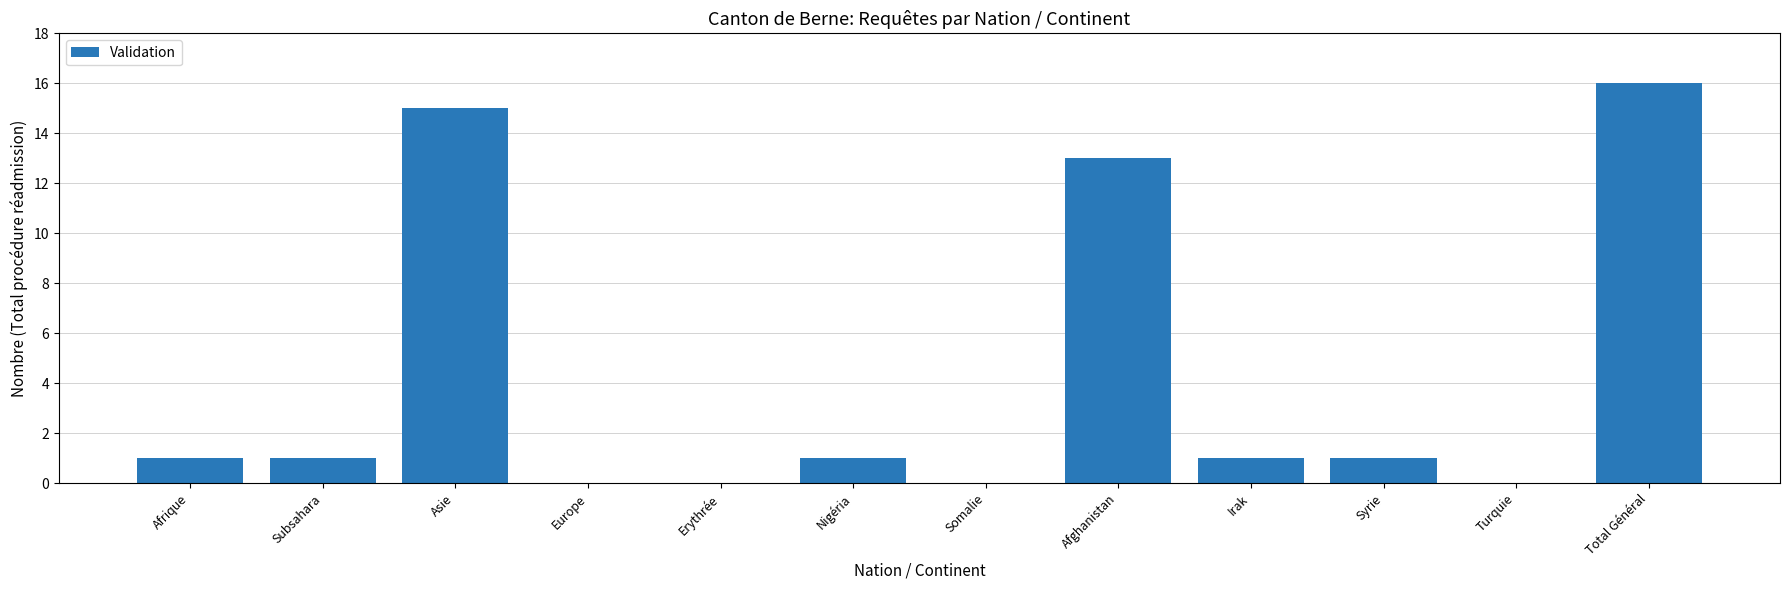

True or false: the data shows 6 at Turquie.

False